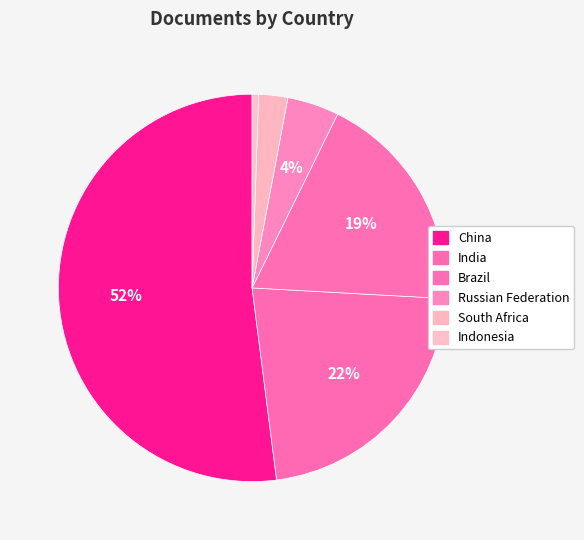

What is the change in value from China to India?

-111